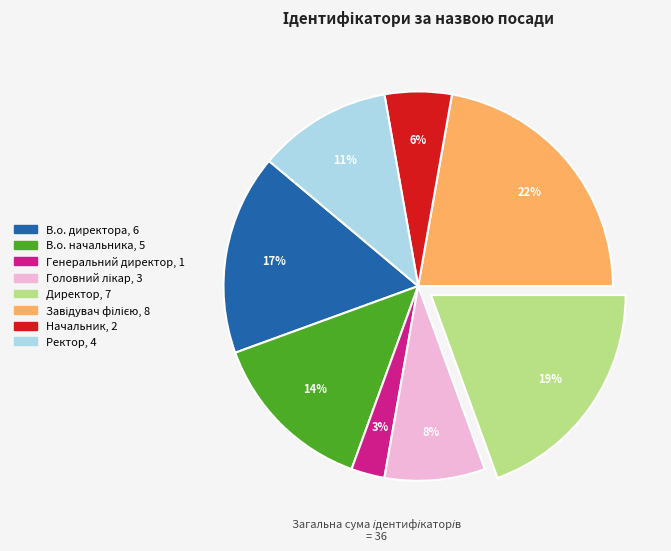

Count the number of slices in the pie.

8